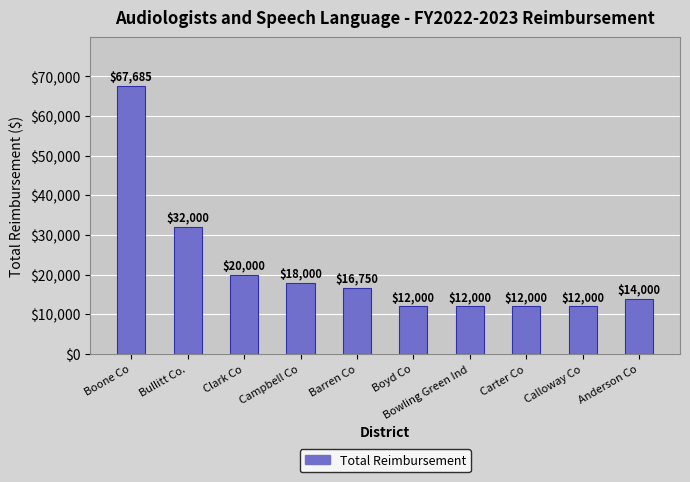

What is the sum of all values?

216435